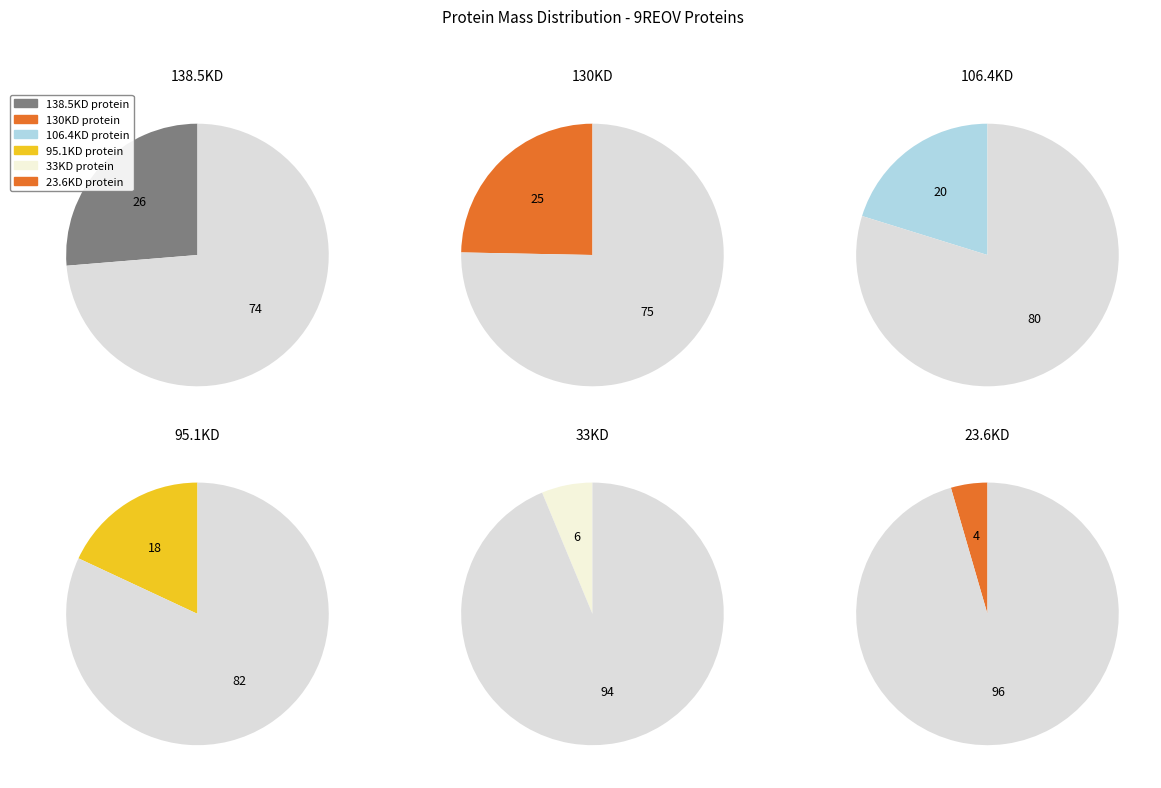

Is the sum of Major outer capsid and 33KD protein greater than half?

No